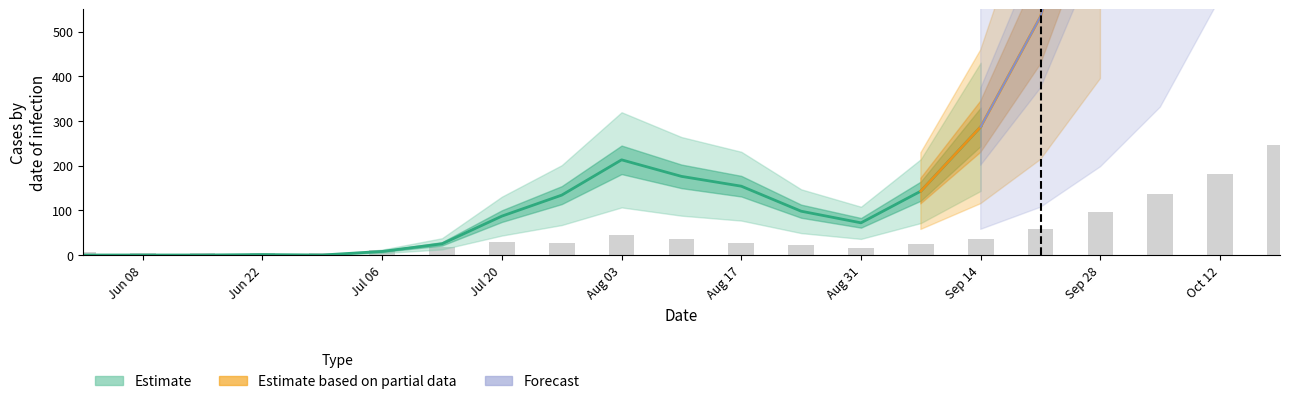

Reading left to right, extract all data points from this chart.

7.2	3.6	4.0	4.6	5.6	10.3	17.2	30.1	27.4	45.6	36.4	27.6	21.9	16.4	24.7	35.8	58.5	96.9	135.8	180.8	246.9